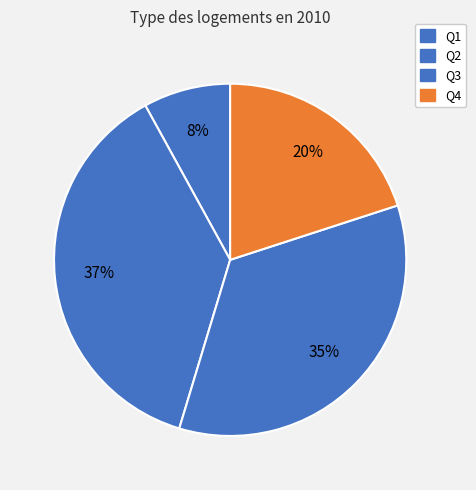

Count the number of slices in the pie.

4